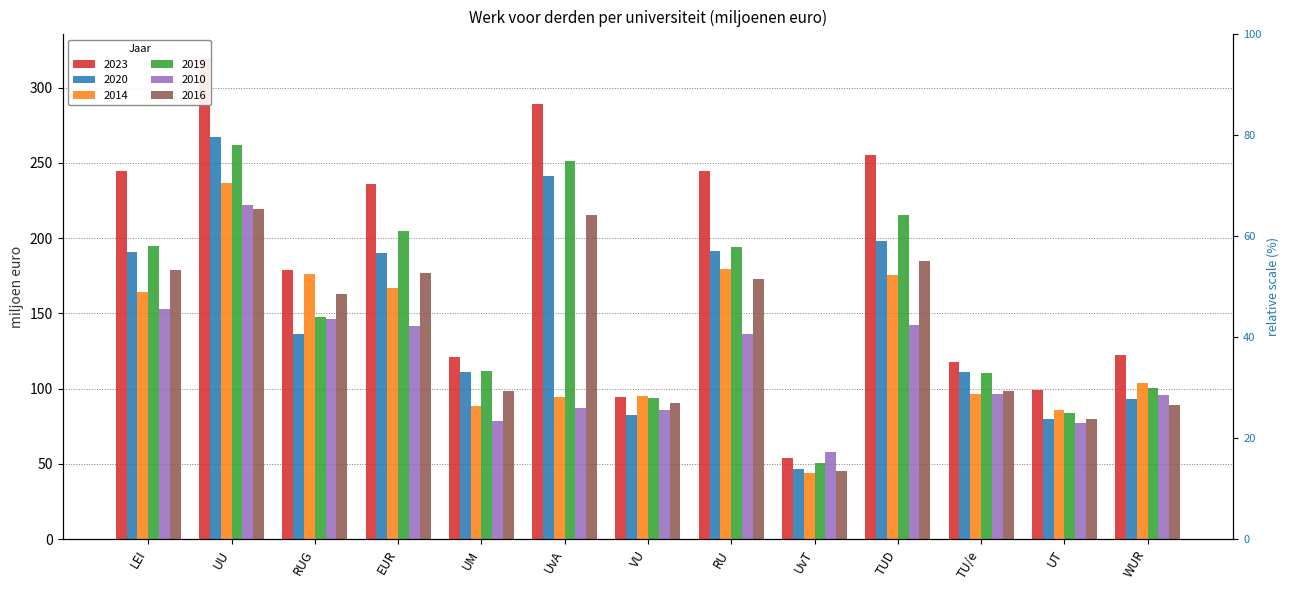

Reading left to right, extract all data points from this chart.

2023: LEI=244.4	UU=319.4	RUG=178.7	EUR=236.0	UM=120.7	UvA=289.3	VU=94.4	RU=244.9	UvT=53.8	TUD=255.1	TU/e=117.6	UT=99.1	WUR=122.1
2020: LEI=190.5	UU=267.0	RUG=136.3	EUR=190.4	UM=111.0	UvA=241.6	VU=82.8	RU=191.3	UvT=46.6	TUD=198.4	TU/e=111.1	UT=79.8	WUR=93.3
2014: LEI=164.1	UU=236.9	RUG=176.2	EUR=167.1	UM=88.8	UvA=94.2	VU=95.2	RU=179.2	UvT=43.8	TUD=175.4	TU/e=96.3	UT=86.0	WUR=103.8
2019: LEI=194.9	UU=261.8	RUG=147.3	EUR=205.0	UM=112.0	UvA=251.3	VU=93.5	RU=193.8	UvT=50.6	TUD=215.7	TU/e=110.5	UT=83.9	WUR=100.2
2010: LEI=153.2	UU=222.3	RUG=146.4	EUR=141.8	UM=78.2	UvA=87.5	VU=85.9	RU=136.1	UvT=57.6	TUD=142.2	TU/e=96.4	UT=77.4	WUR=95.6
2016: LEI=178.6	UU=219.4	RUG=163.0	EUR=177.0	UM=98.5	UvA=215.7	VU=90.7	RU=172.6	UvT=45.3	TUD=184.8	TU/e=98.4	UT=80.1	WUR=89.3